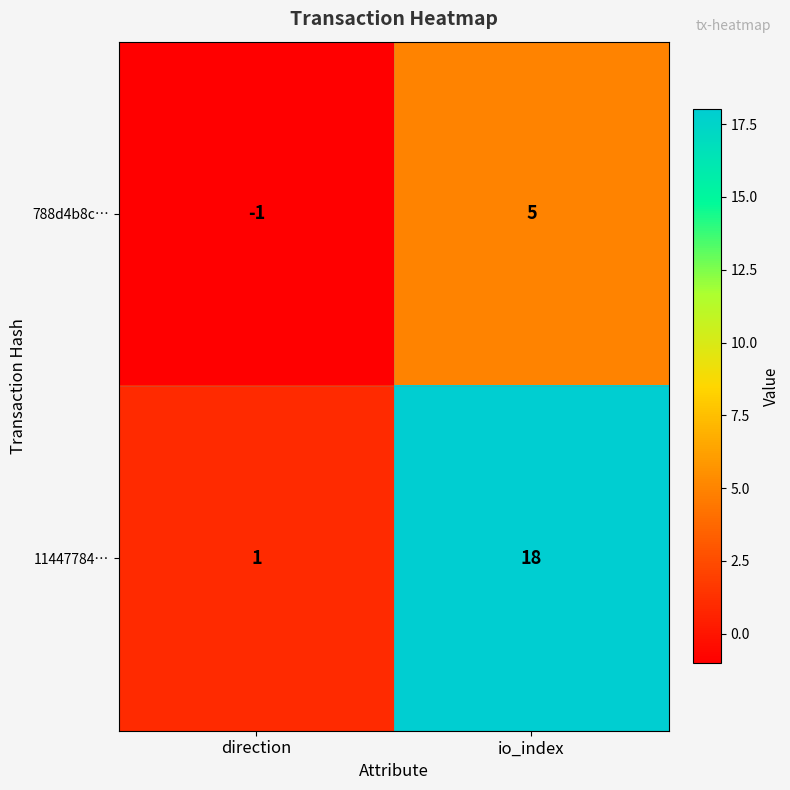

At which category is the sum across all series the highest?

io_index